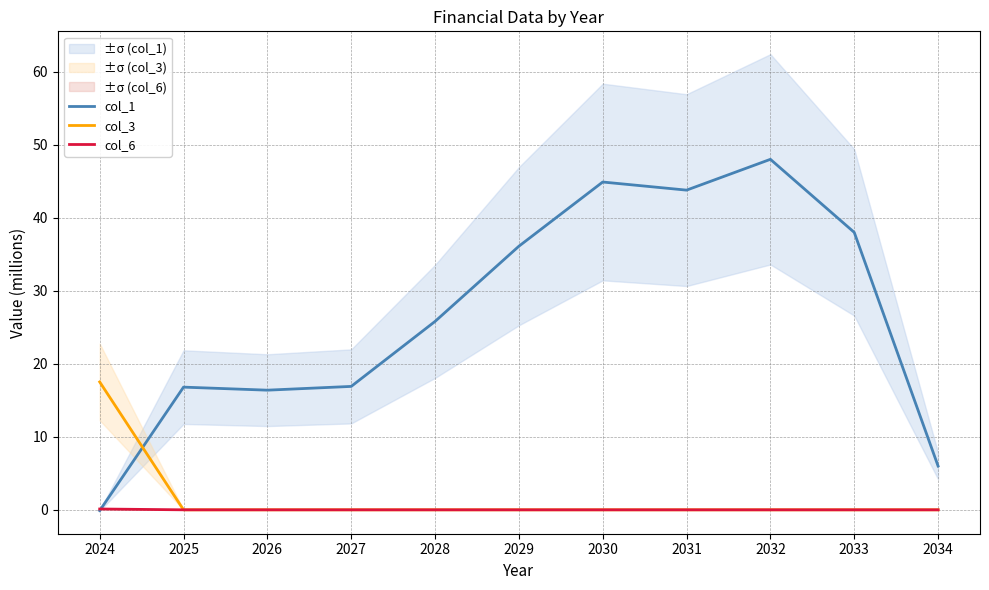

Does the chart display data point markers on the line(s)?

No